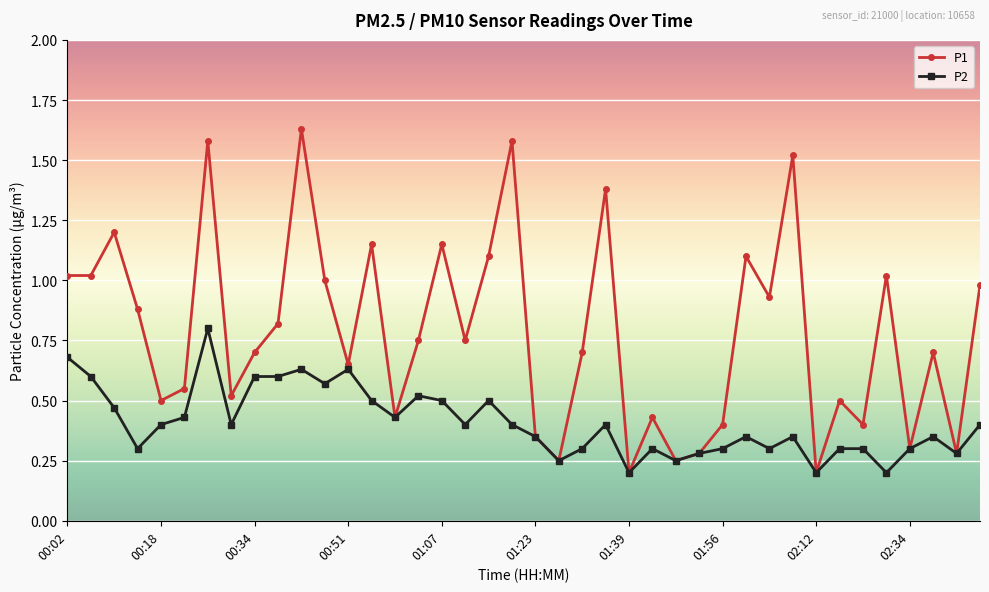

List the series in order of their overall mean, lowest first.

P2, P1